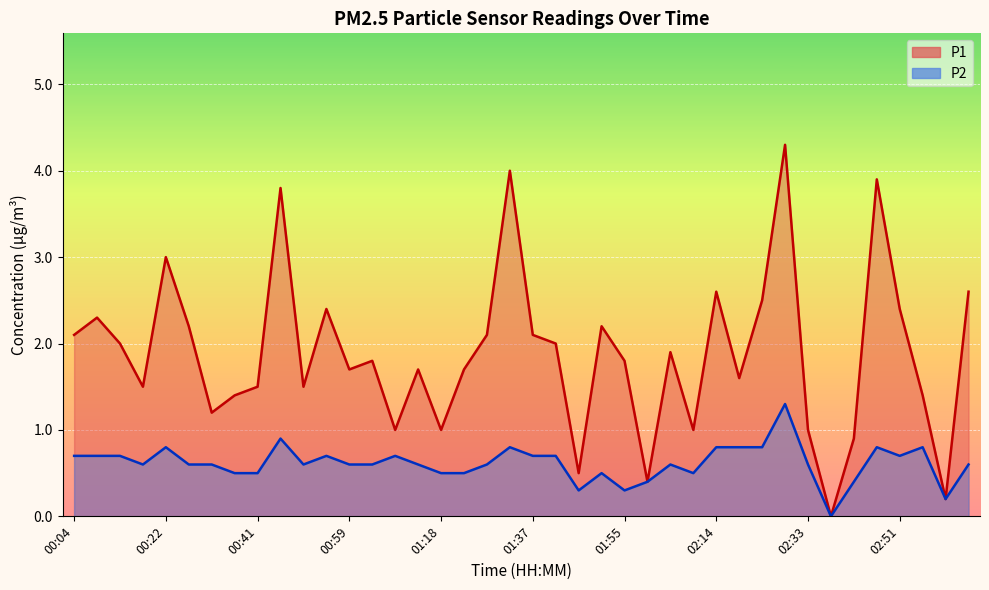

True or false: P2 and P1 cross at least once.

False